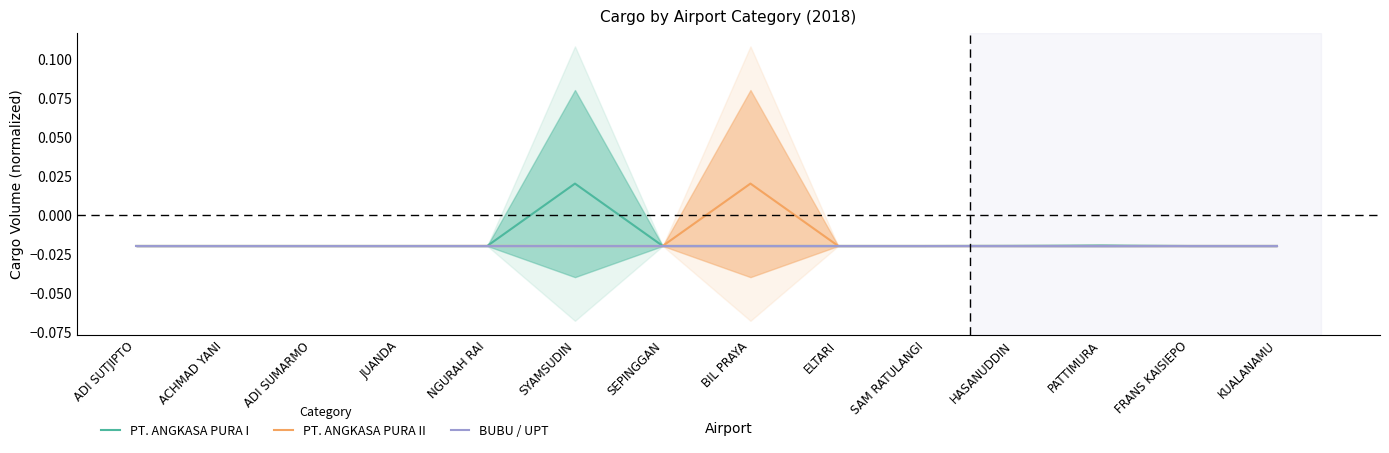

True or false: BUBU / UPT and PT. ANGKASA PURA II intersect in this chart.

False